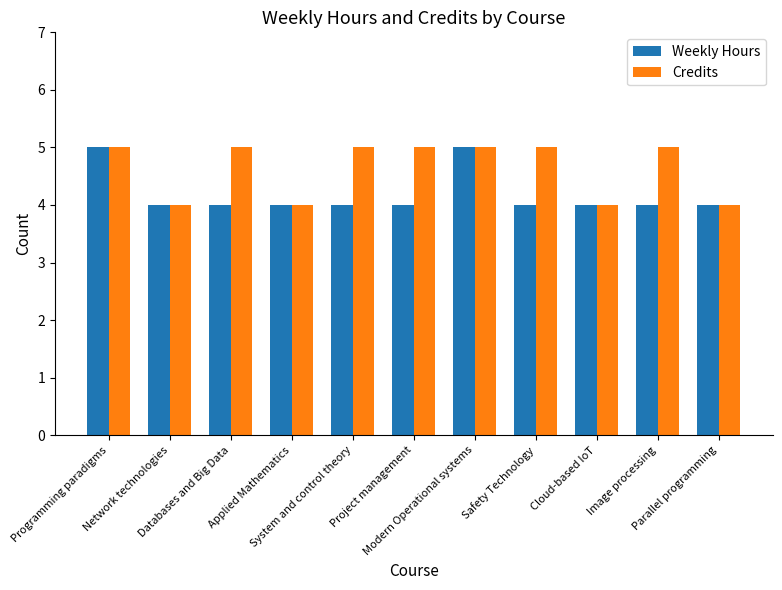

What is the average value of the Weekly Hours series?

4